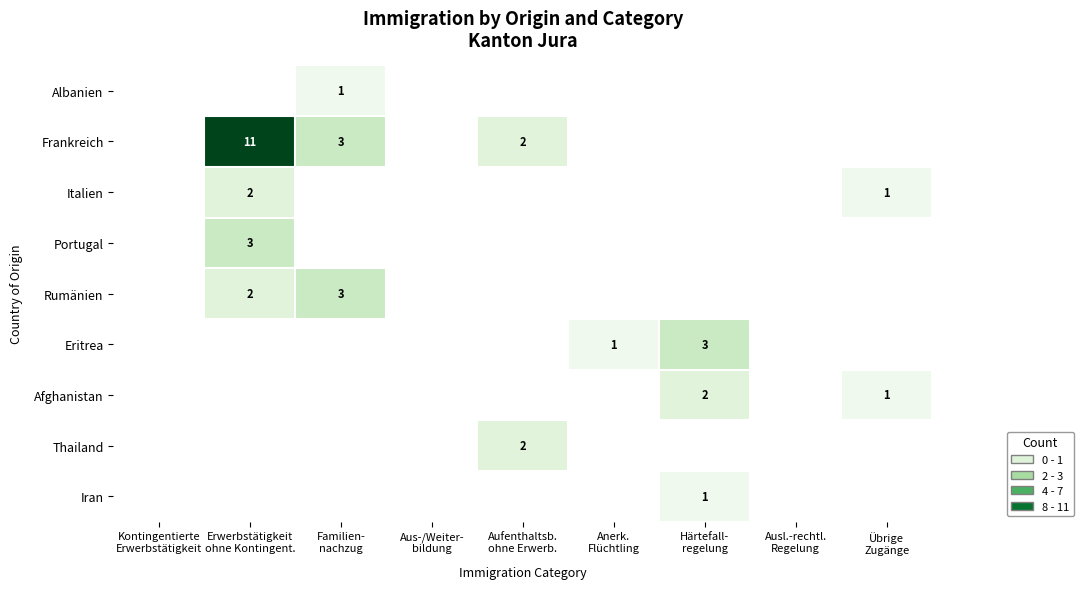

At which label does Eritrea reach its peak?

Härtefall- regelung